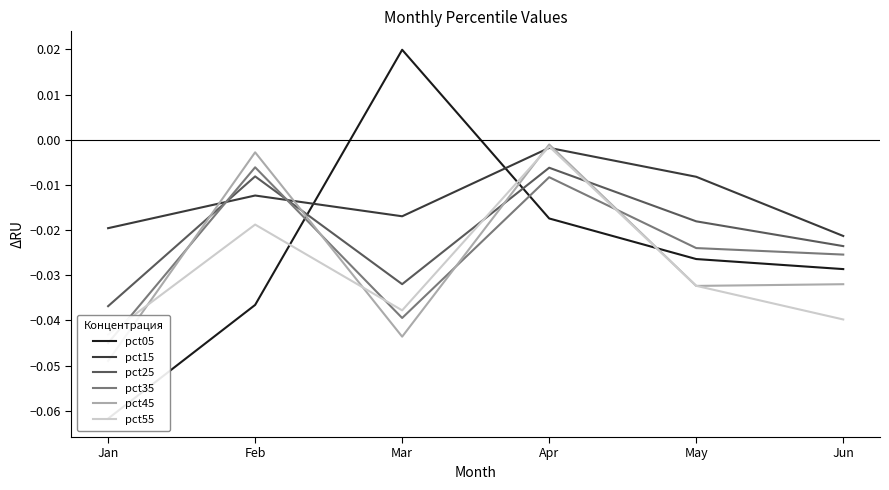

How many interior local peaks does the pct25 series have?

2